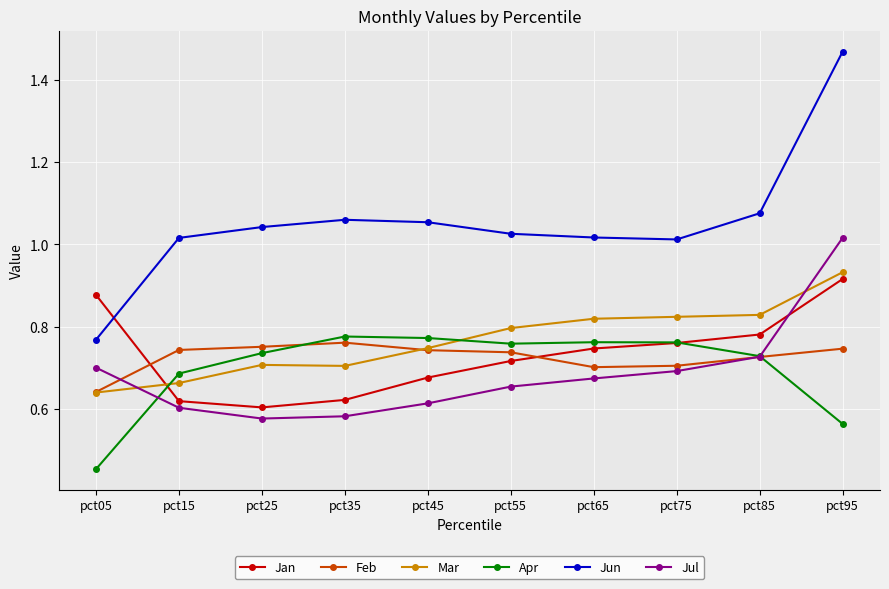

What is the sum of all Jun values?

10.5